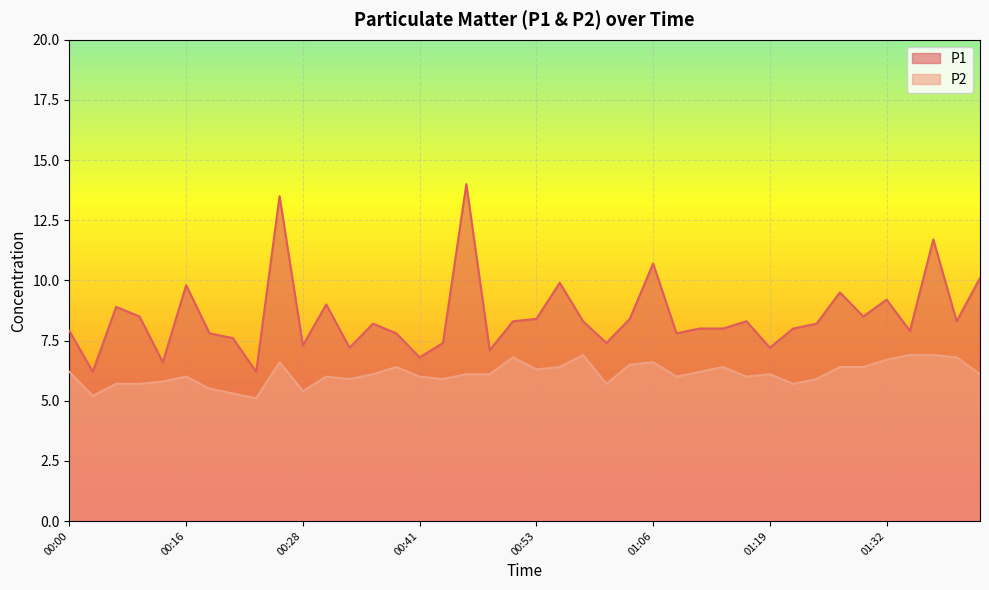

In P1, how many points are lower than both neighbors (excluding endpoints)?

13